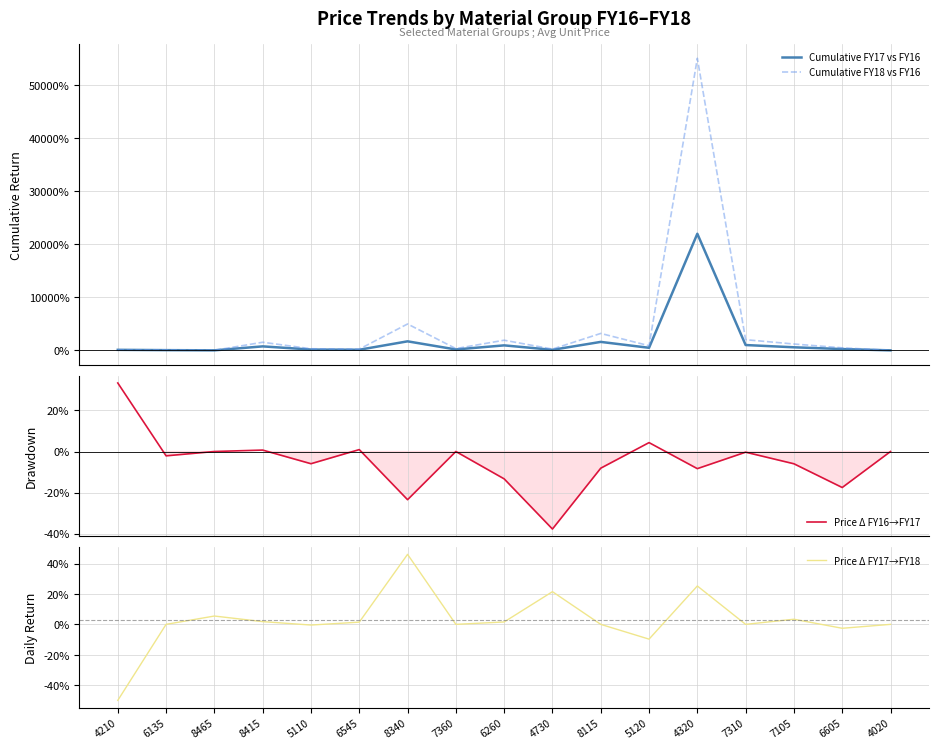

What is the value of the Cumulative FY18 vs FY16 point at the 2nd from the left?

-15.6